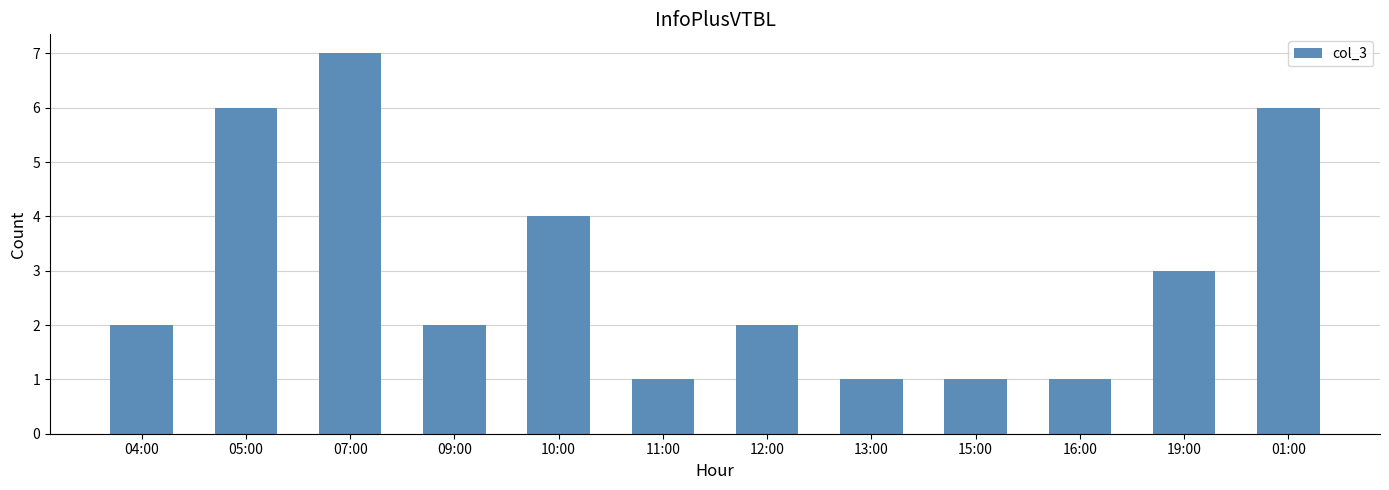

What is the sum of the values at 01:00 and 19:00?

9